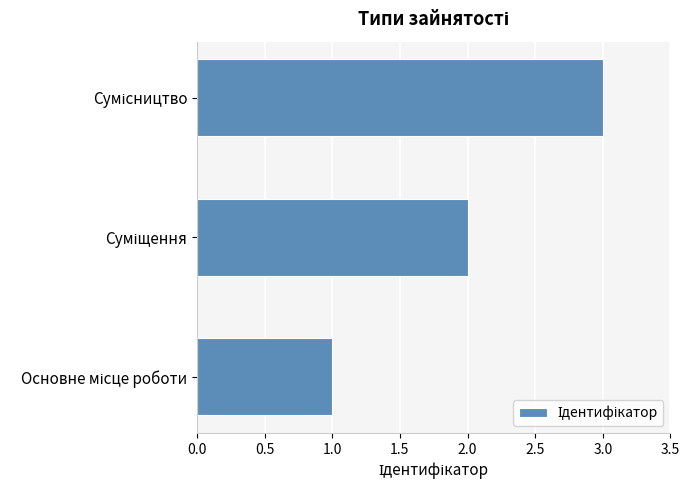

What is the sum of all values?

6